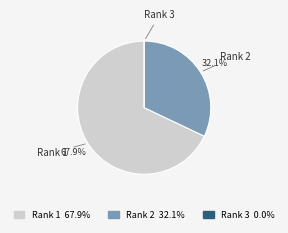

Is there any slice that represents more than half of the pie?

Yes